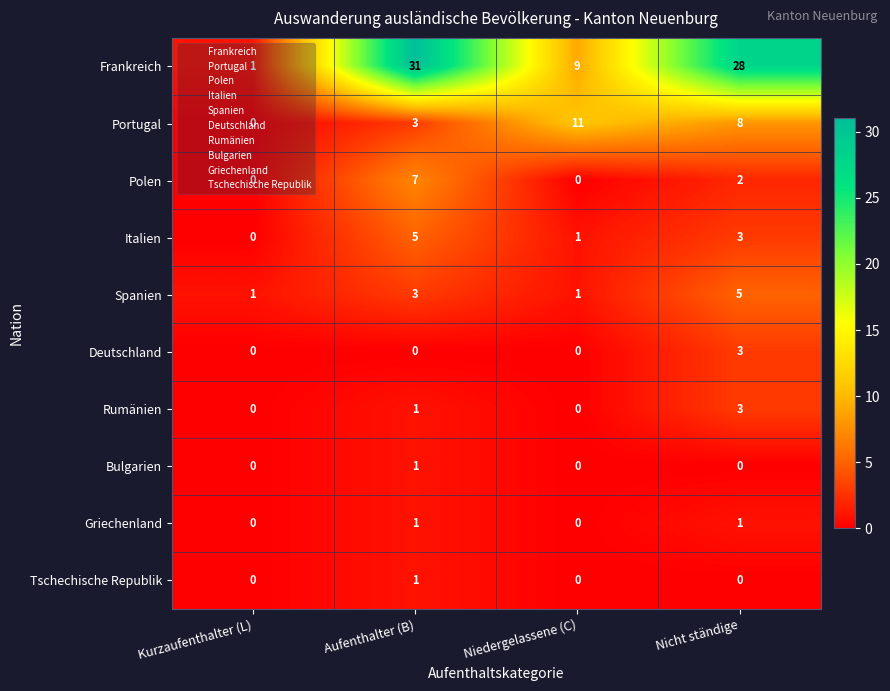

How many series are shown in this chart?

10